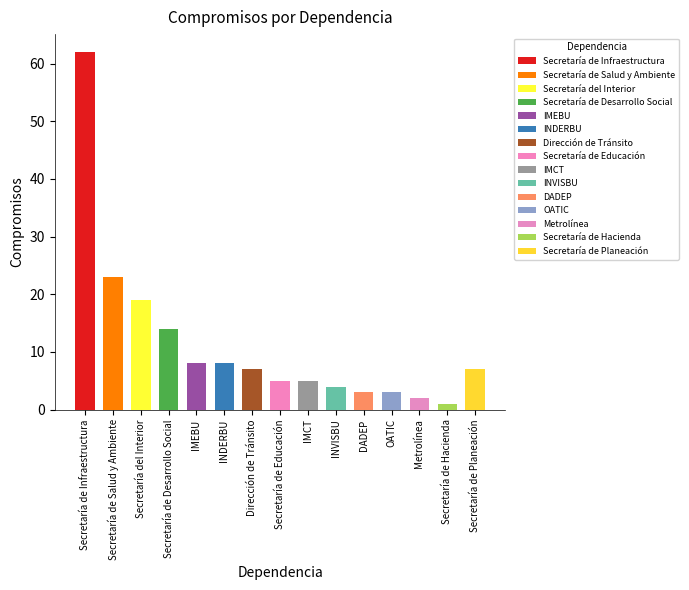

Which label corresponds to the smallest value in the chart?

Secretaría de Hacienda